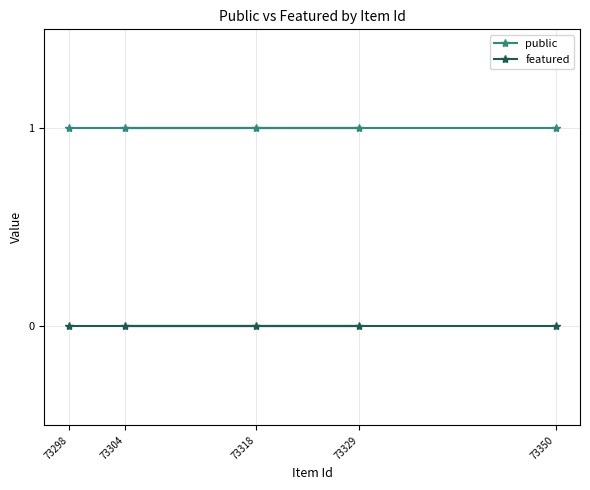

Rank the series at 73350 from highest to lowest value.

public, featured